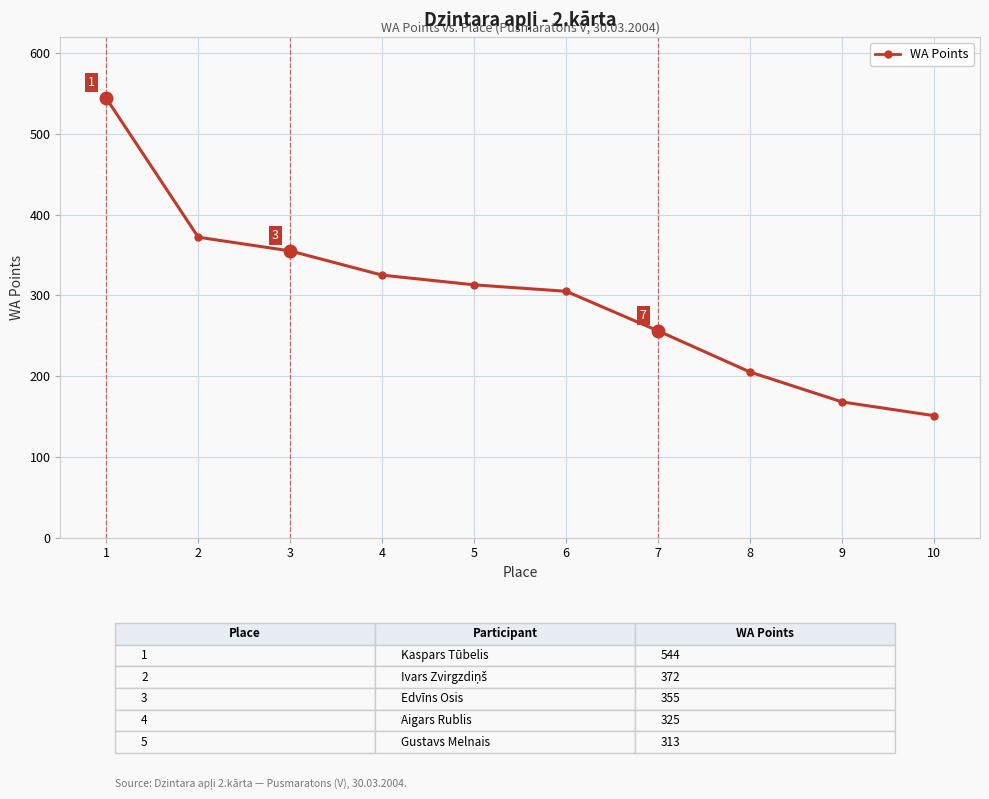

What is the minimum value shown in the chart?

151